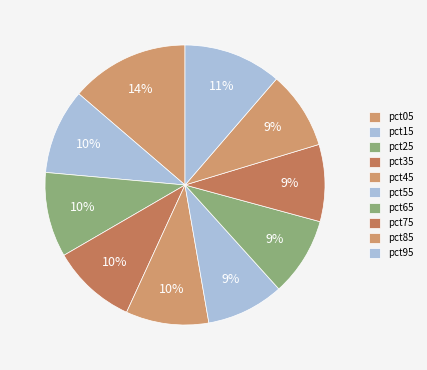

Count the number of slices in the pie.

10